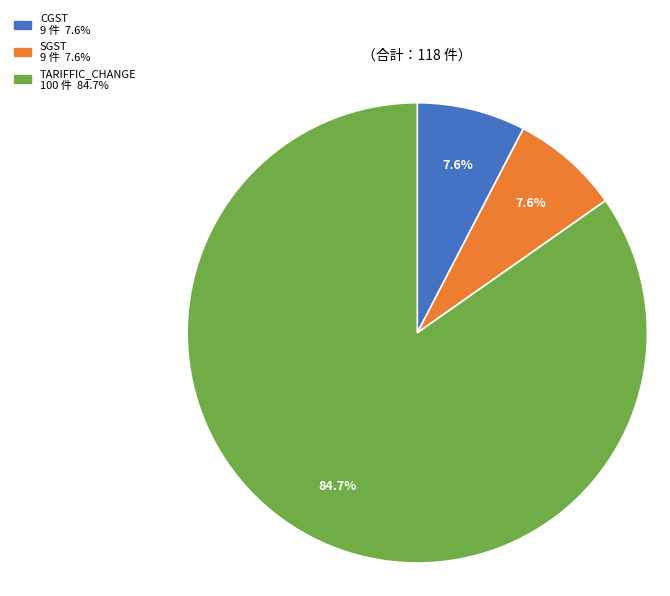

To the nearest percent, what portion does SGST represent?

8%